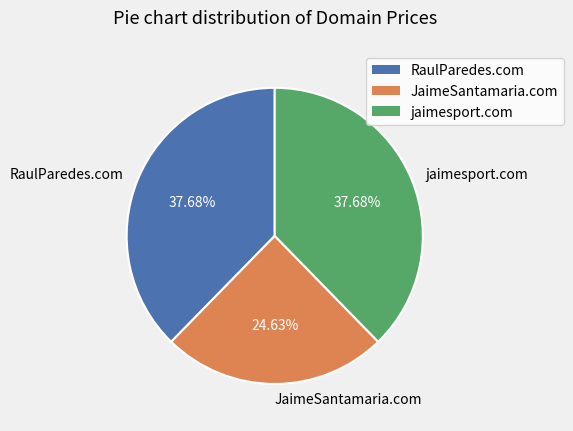

To the nearest percent, what is the difference between the largest and smallest slice percentages?

13%